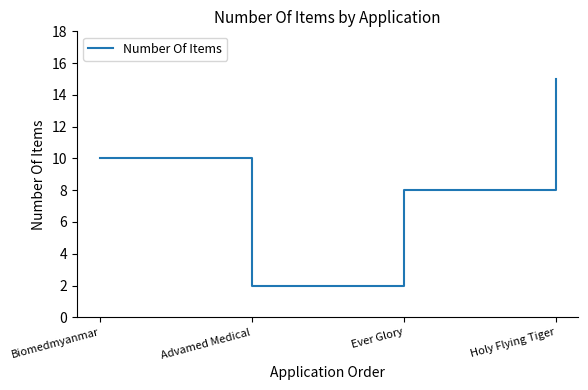

What is the smallest value displayed?

2